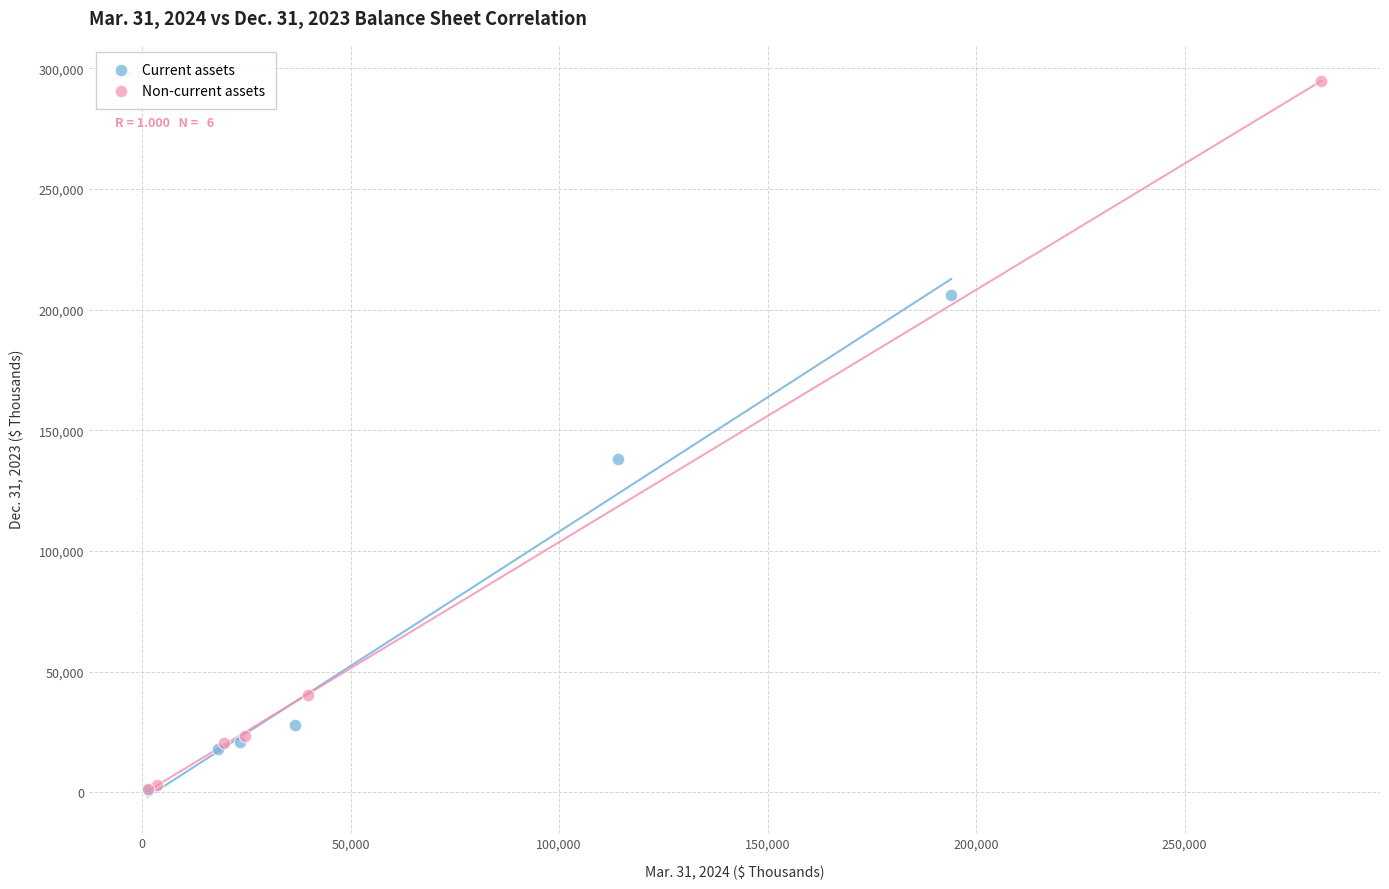

What are all the series names shown in the legend?

Current assets, Non-current assets